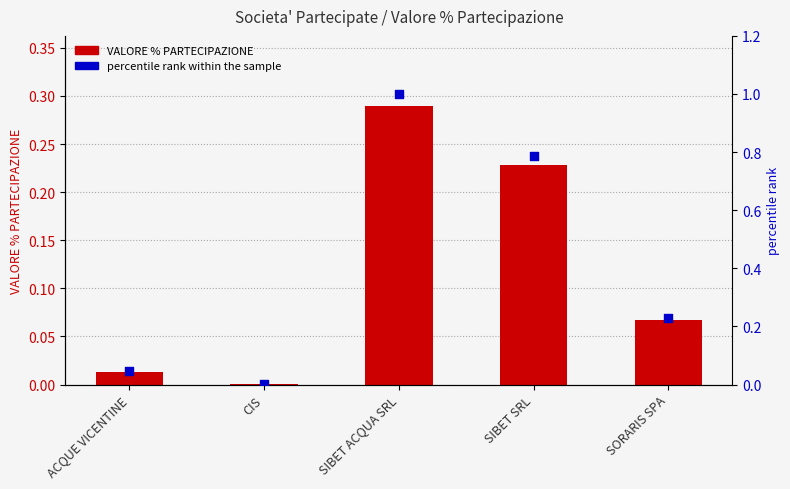

At how many categories does at least one series exceed 0?

5